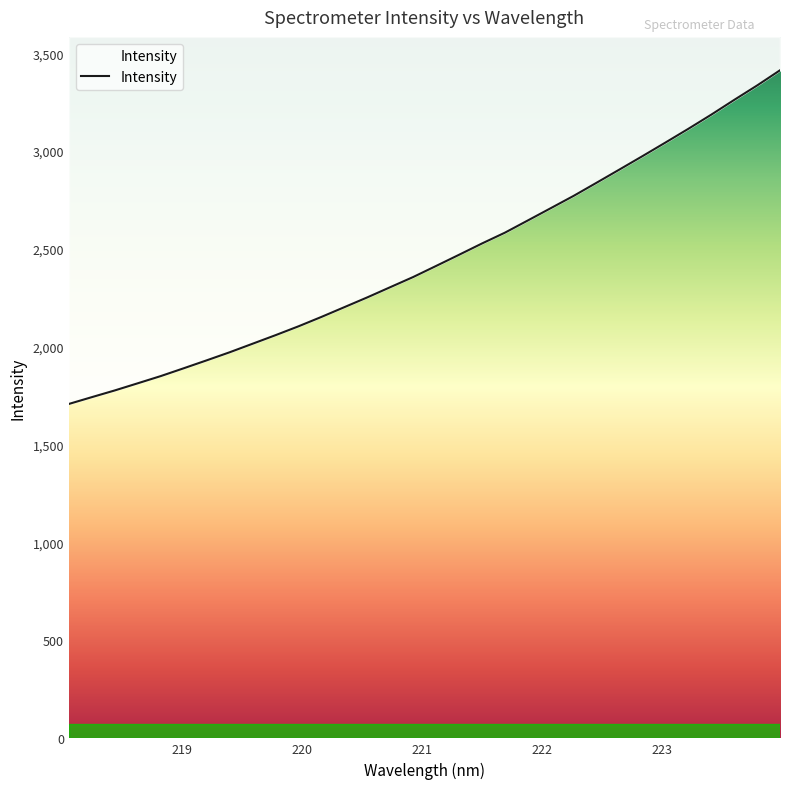

Does the chart display data point markers on the line(s)?

No